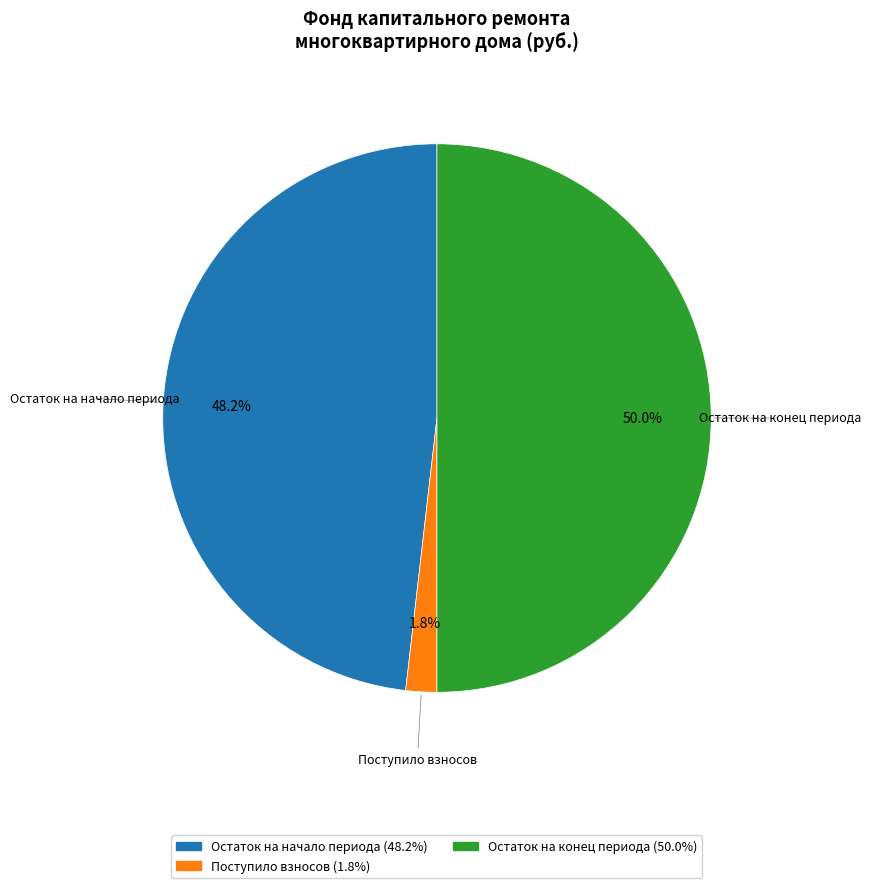

Which has a higher value, Поступило взносов or Остаток на конец периода?

Остаток на конец периода